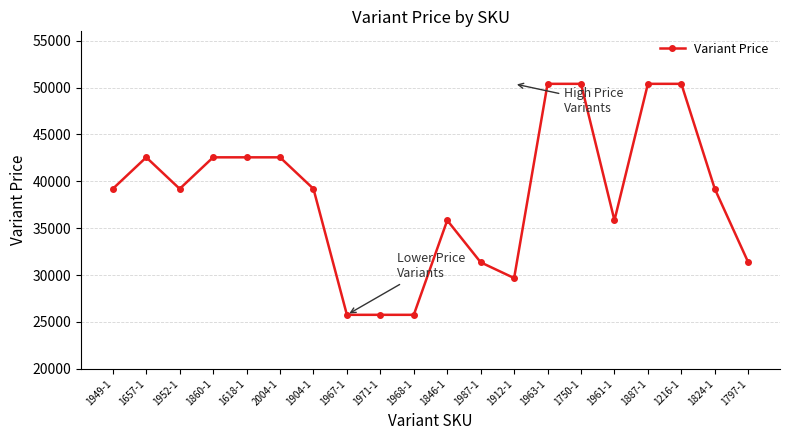

What is the label of the 19th point from the right?

1657-1